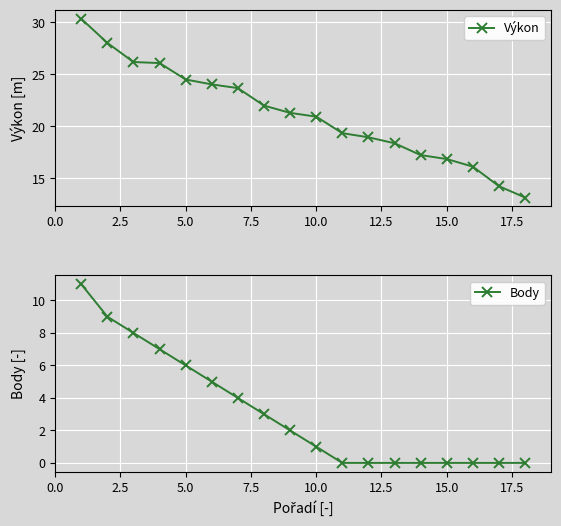

True or false: Výkon has more than 2 points higher than both neighbors.

False